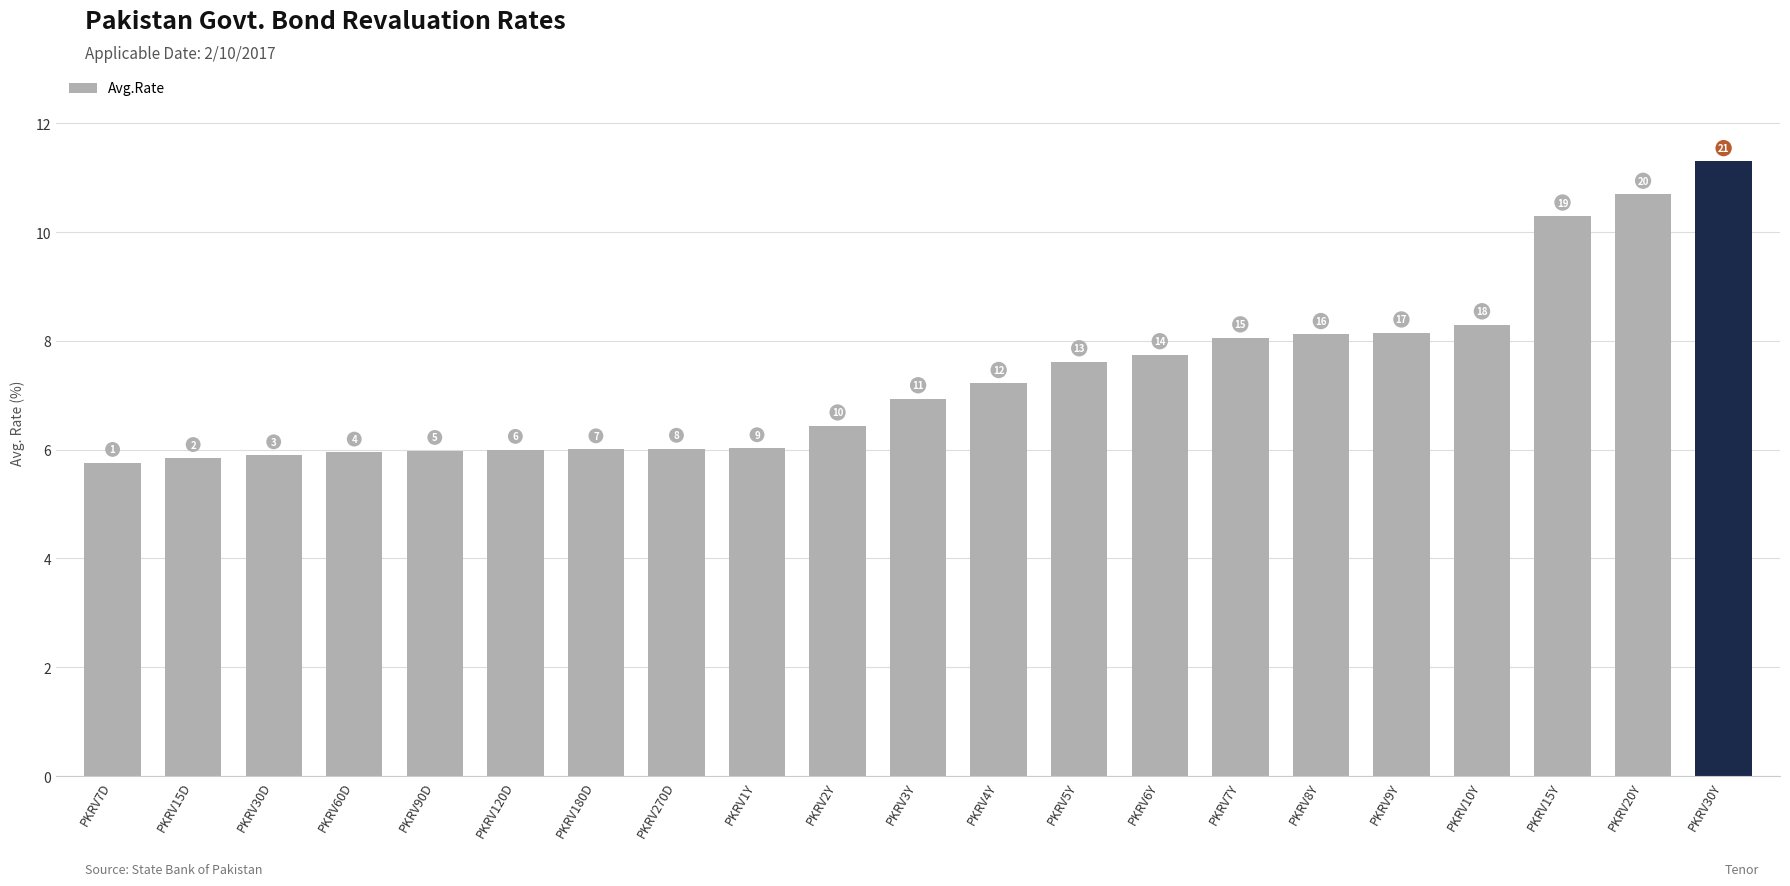

How many bars are there in total?

21